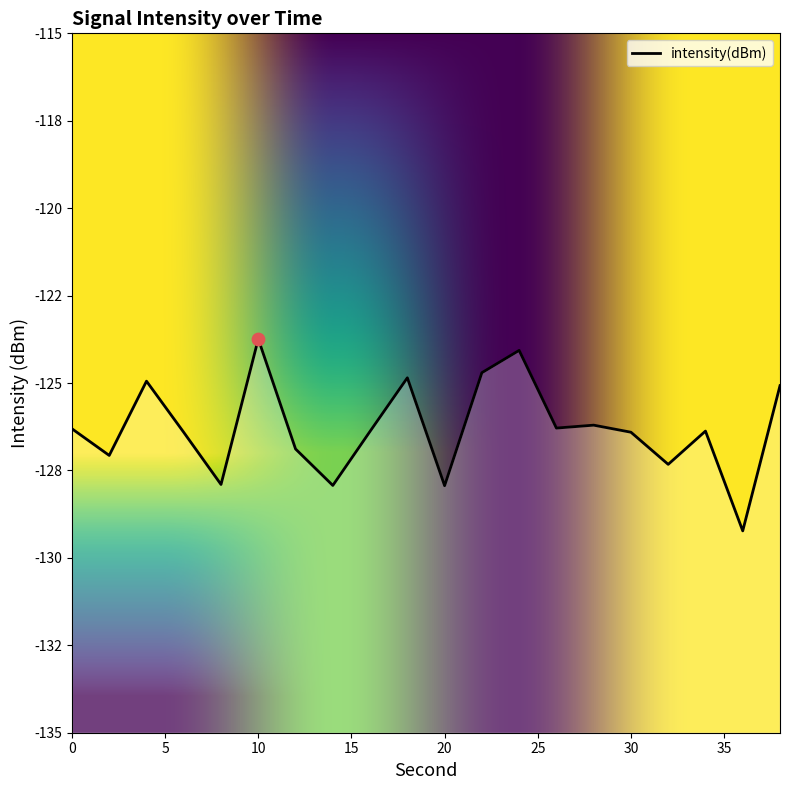

Between 24 and 6, which is larger?

24